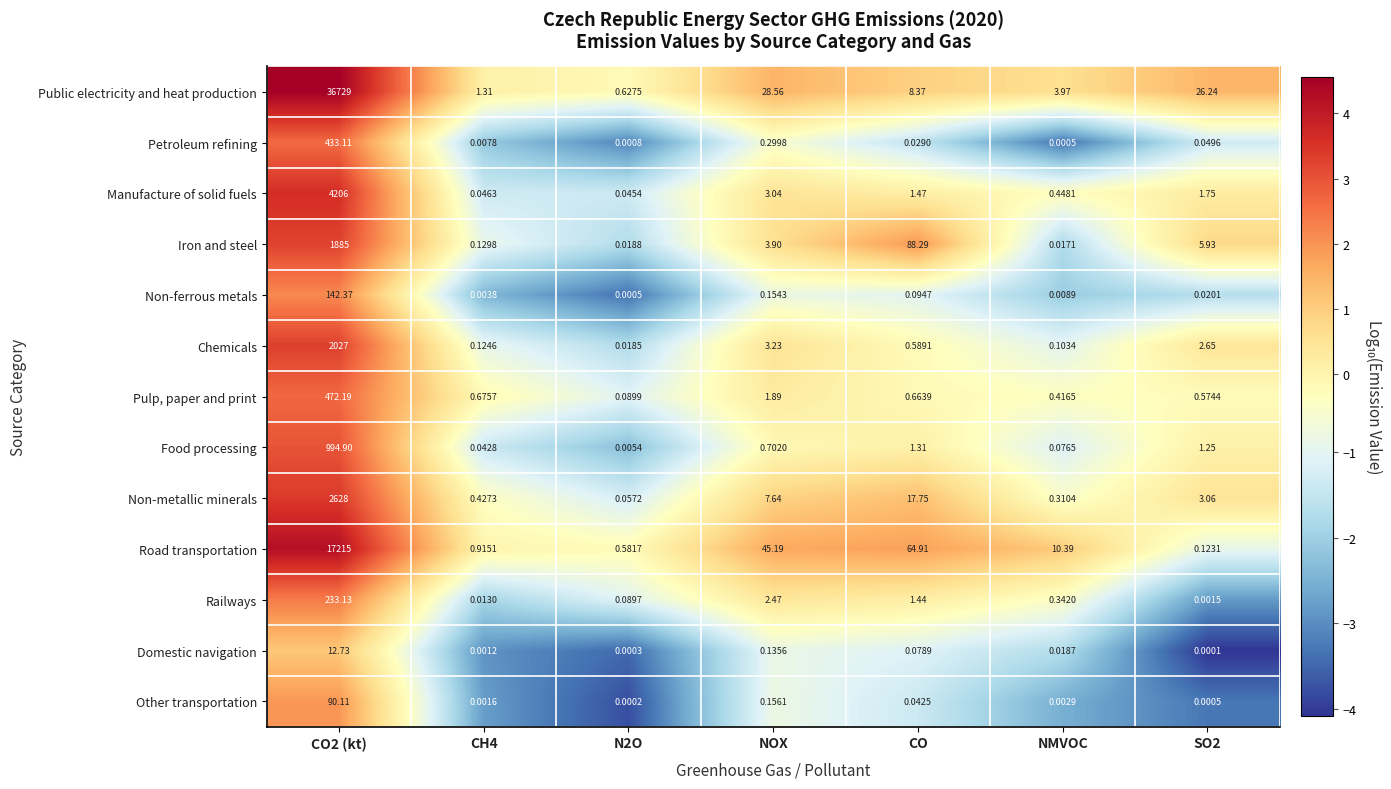

At which label is Other transportation closest to 45?

NOX